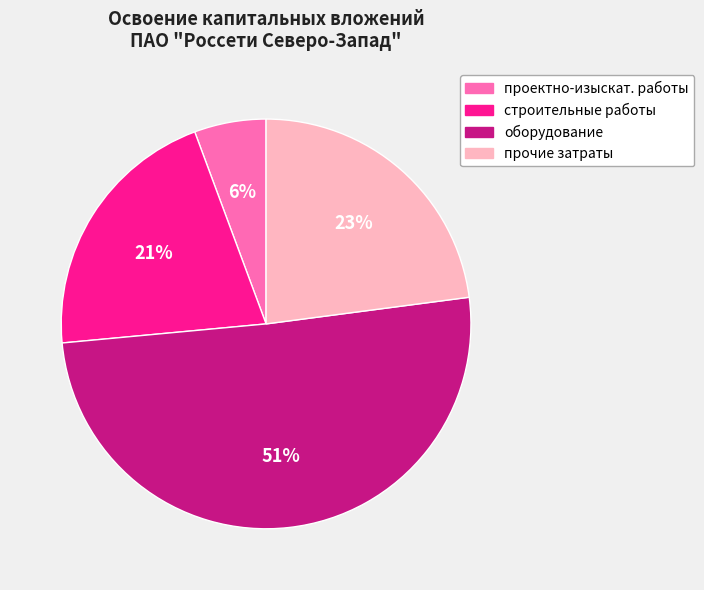

To the nearest percent, what is the difference between the largest and smallest slice percentages?

45%